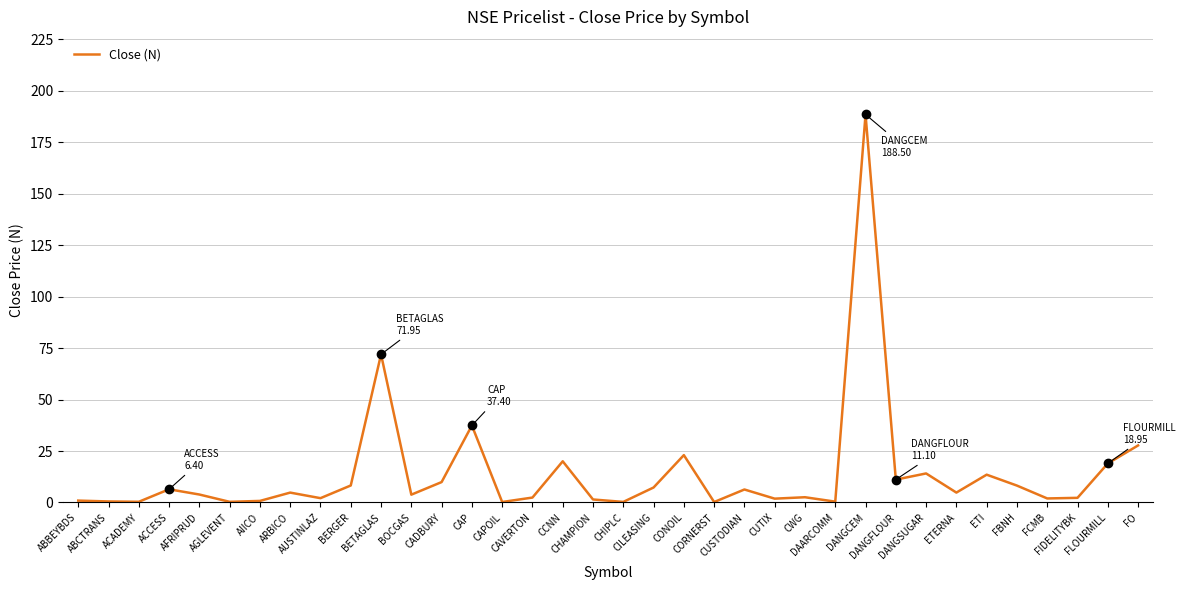

What is the smallest value displayed?

0.2